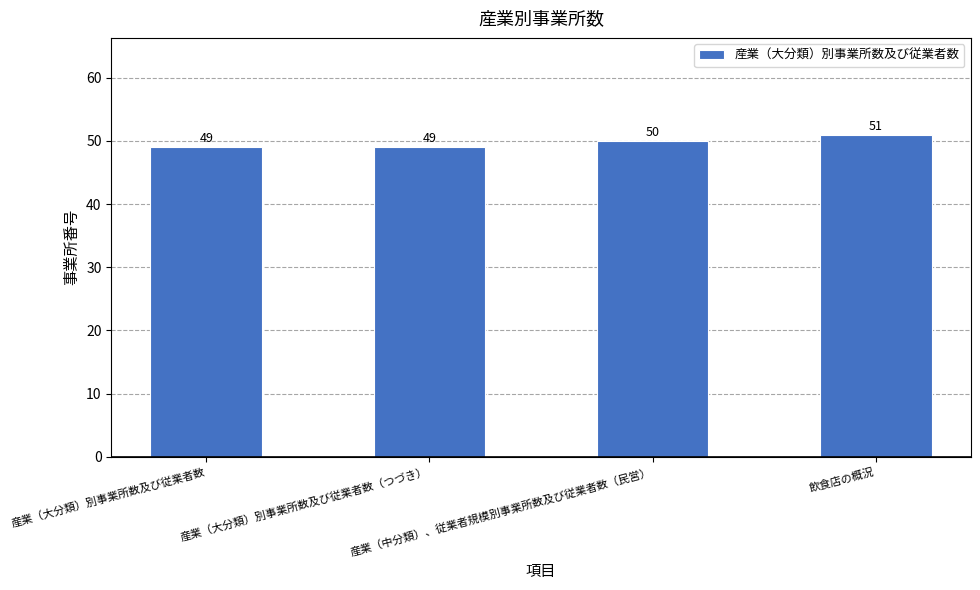

Reading left to right, what are all the values shown in this chart?

産業（大分類）別事業所数及び従業者数=49	産業（大分類）別事業所数及び従業者数（つづき）=49	産業（中分類）、従業者規模別事業所数及び従業者数（民営）=50	飲食店の概況=51